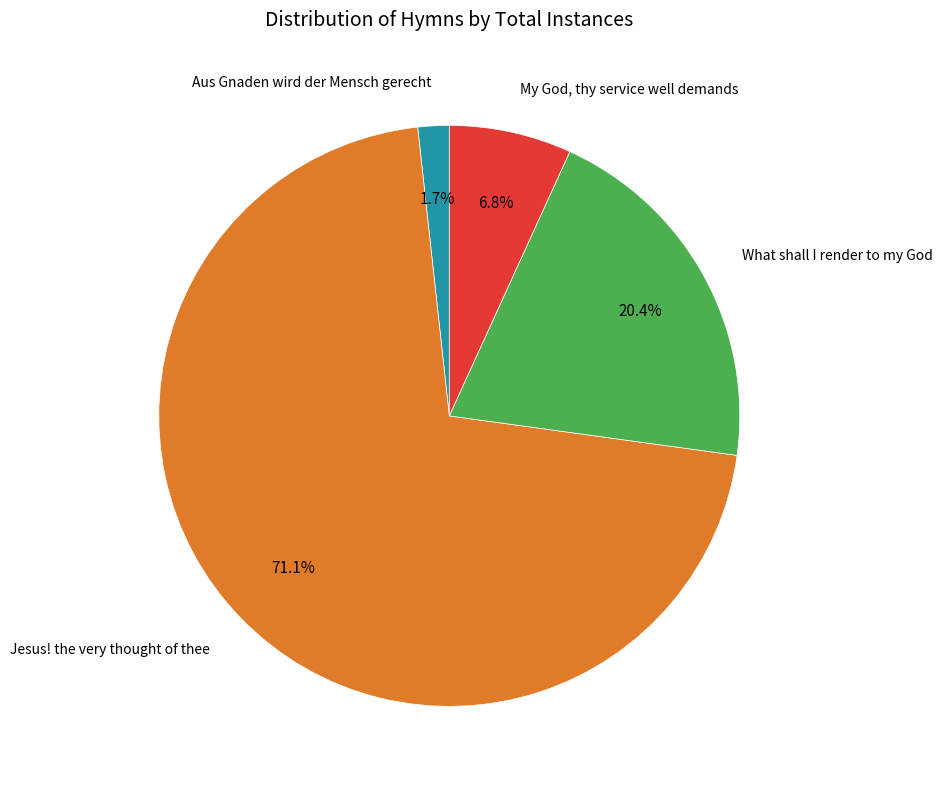

Is there any slice that represents more than half of the pie?

Yes